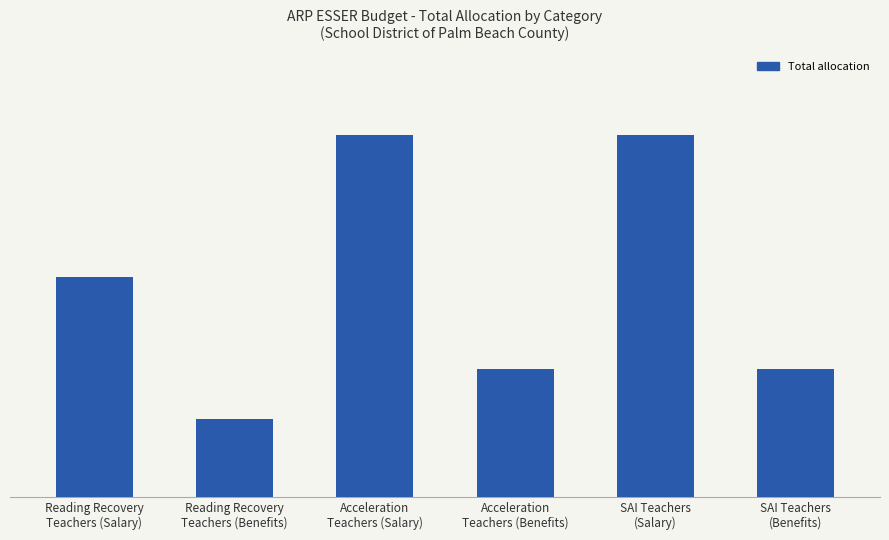

What is the value of the 1st bar from the left?

3699540